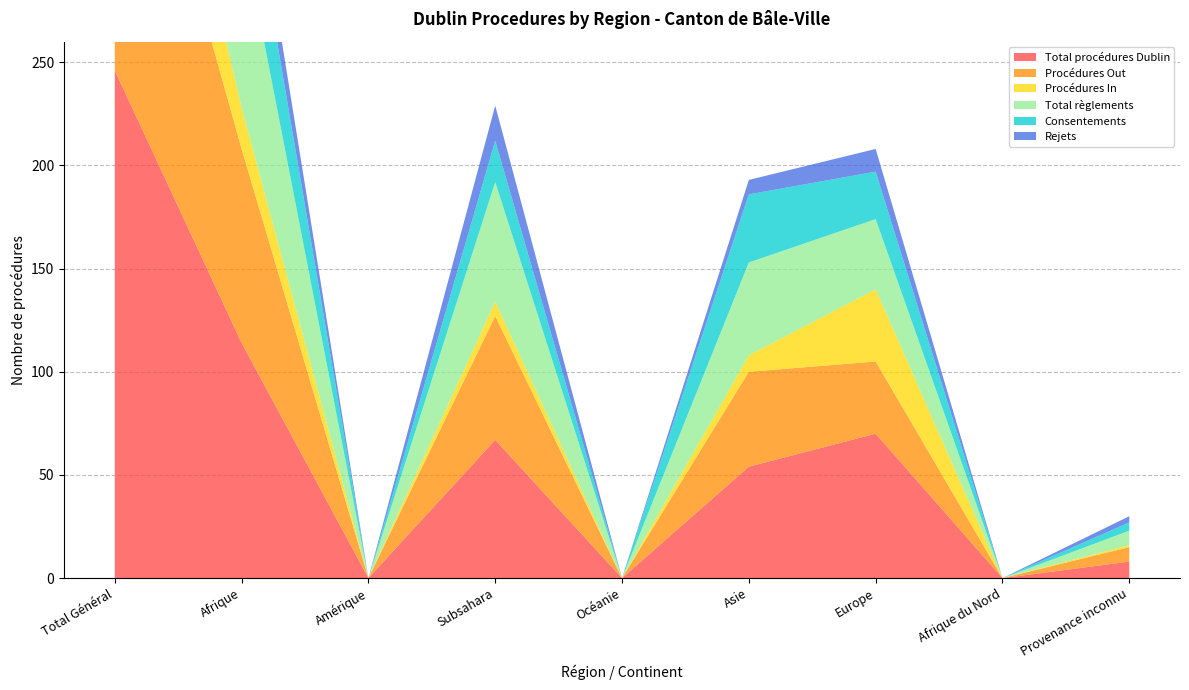

Reading left to right, extract all data points from this chart.

Total procédures Dublin: 246	114	0	67	0	54	70	0	8
Procédures Out: 182	94	0	60	0	46	35	0	7
Procédures In: 64	20	0	7	0	8	35	0	1
Total règlements: 174	88	0	58	0	45	34	0	7
Consentements: 105	45	0	20	0	33	23	0	4
Rejets: 41	20	0	17	0	7	11	0	3